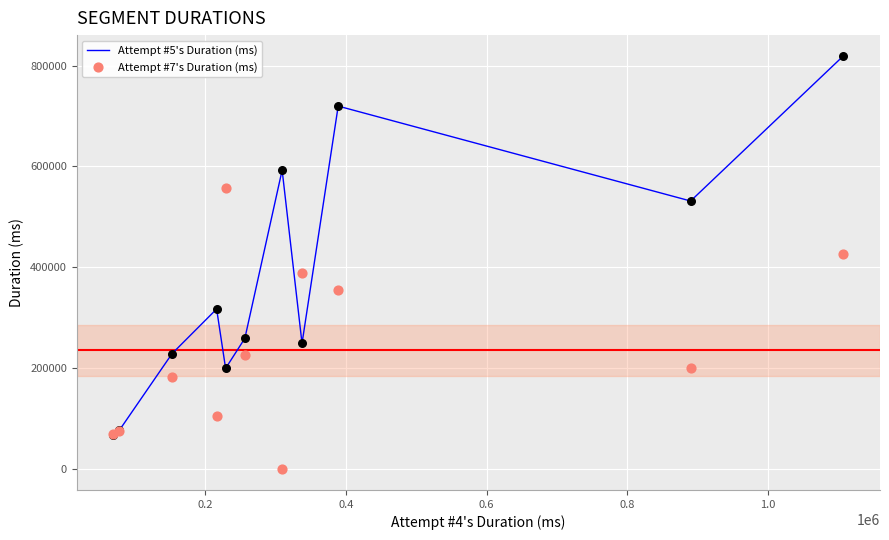

What is the maximum value for Attempt #5's Duration (ms)?

819266